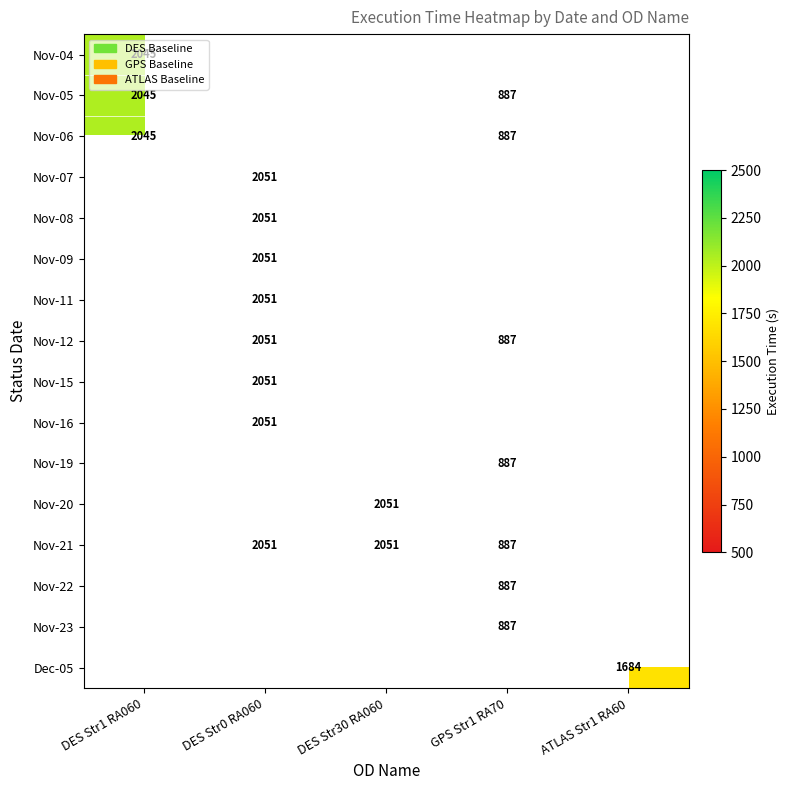

Is it true that Nov-21 equals 887 at GPS Str1 RA70?

True